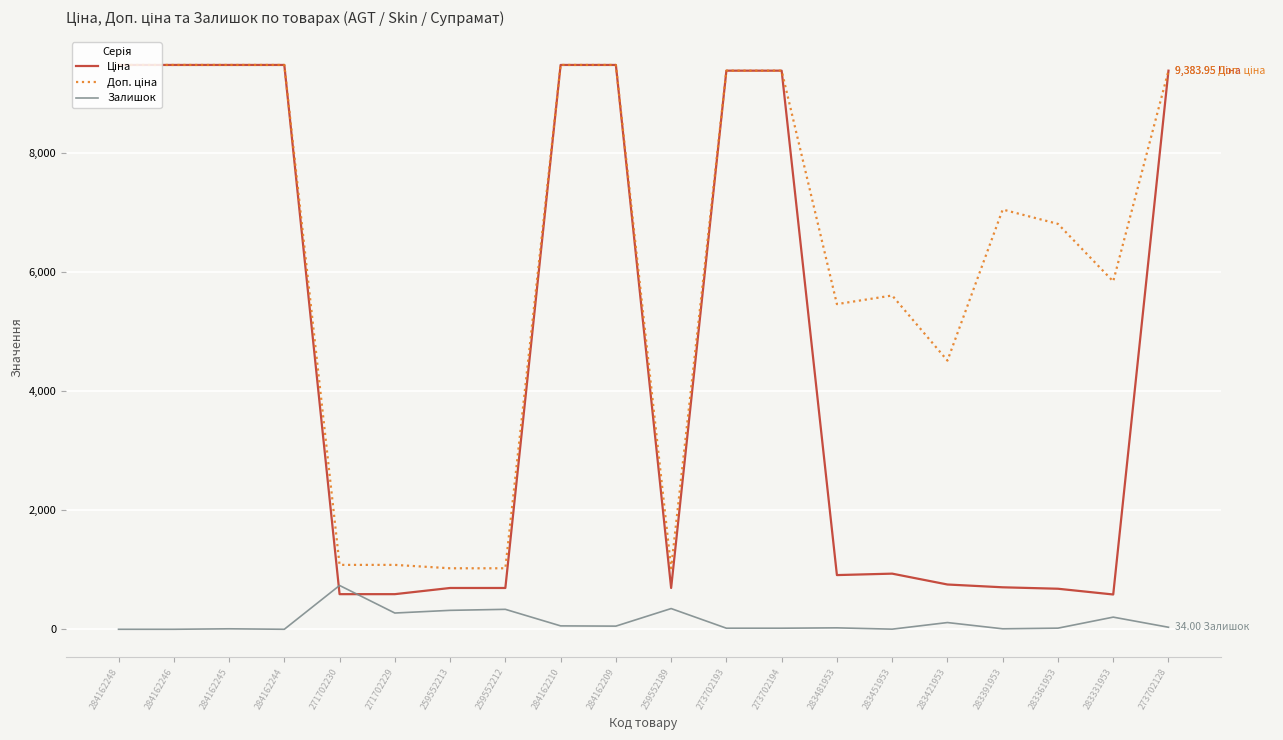

What is the spread (max minus min) of values at 271702229?

808.7